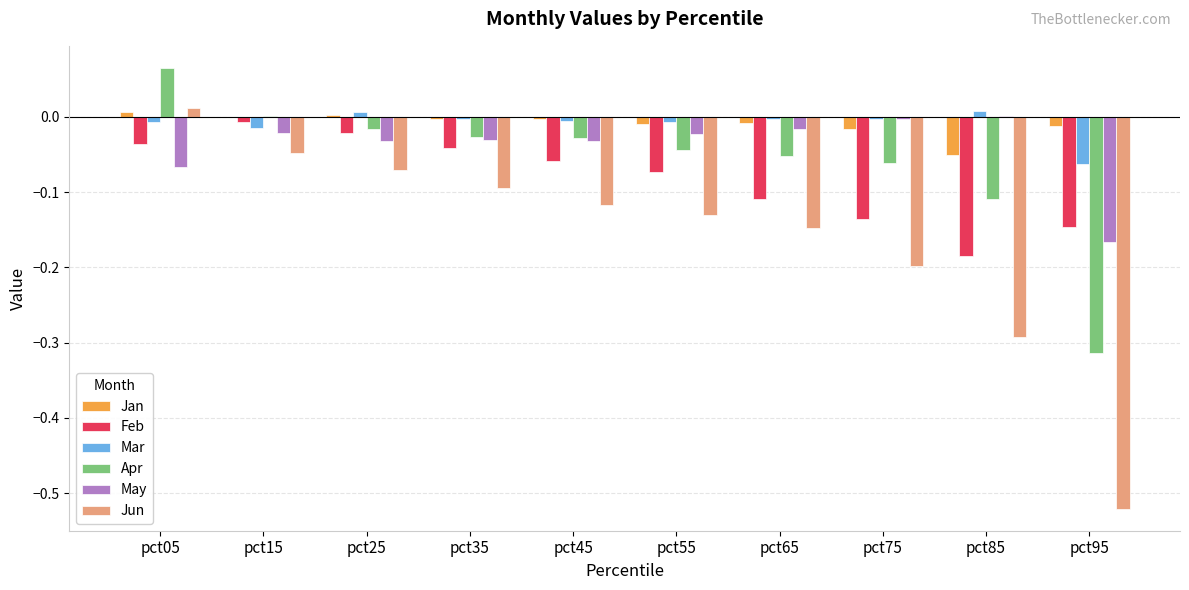

Which series changed the most between pct35 and pct75?

Jun